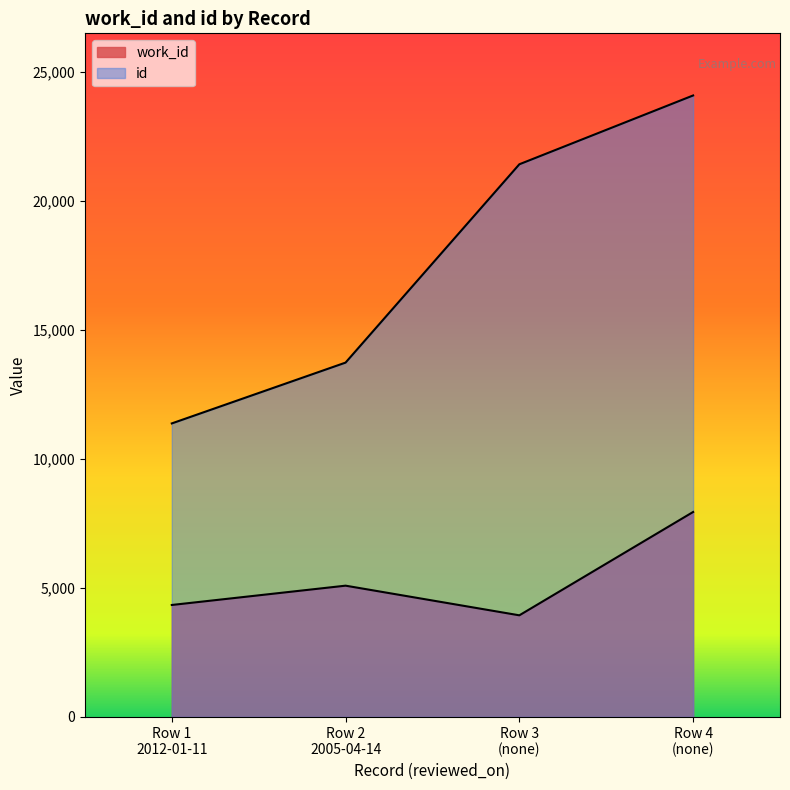

True or false: id and work_id intersect in this chart.

False